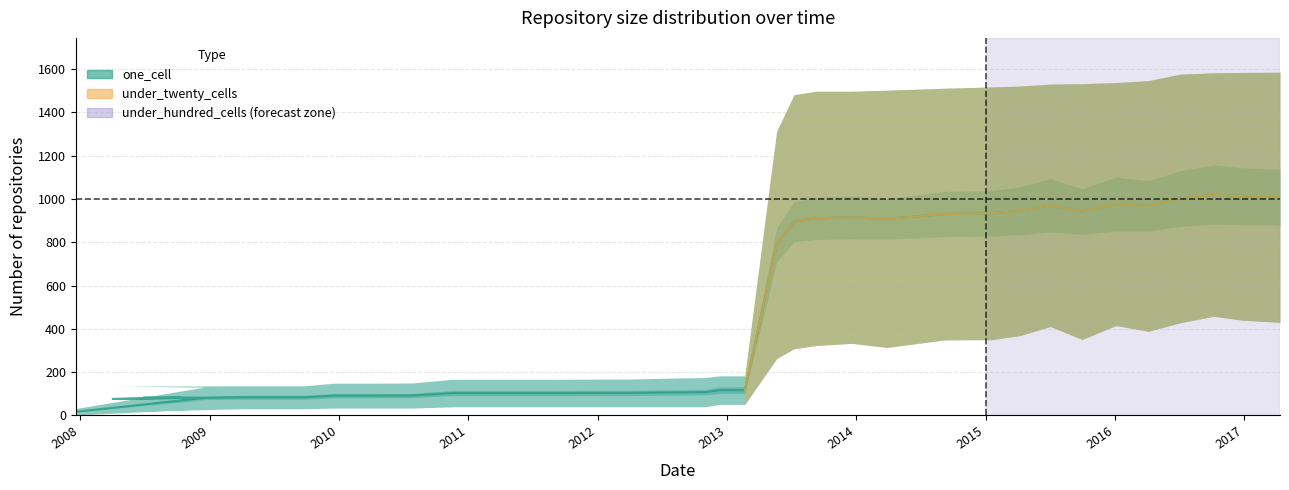

What is the label of the 12th point from the left?

2010-11-17